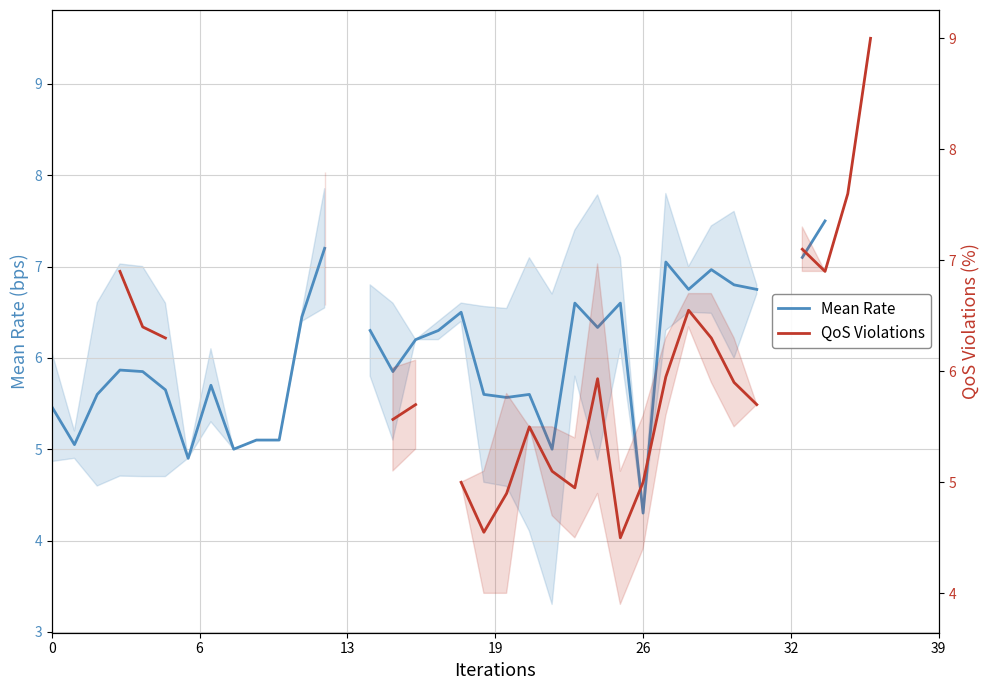

How many categories are shown in the chart?

40